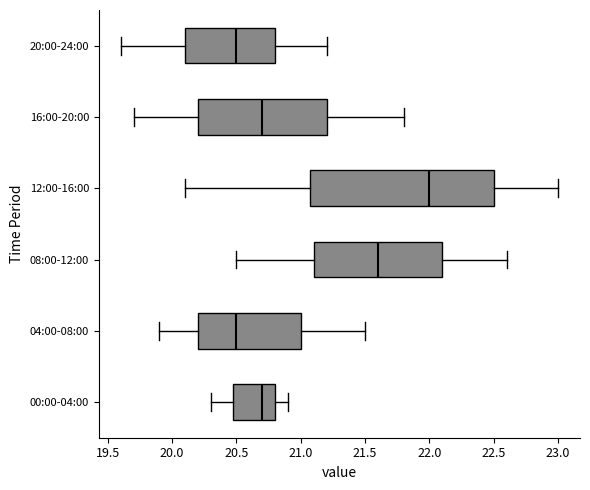

Reading bottom to top, transcribe this box plot: for each box, give where its median line is, the range the box spans, and where its two whiskers end, as read against the x-axis. The values are not printed on the chart, so give them approximately, as read against the axis.

00:00-04:00: median 20.7, box 20.5 to 20.8, whiskers 20.3 to 20.9
04:00-08:00: median 20.5, box 20.2 to 21.0, whiskers 19.9 to 21.5
08:00-12:00: median 21.6, box 21.1 to 22.1, whiskers 20.5 to 22.6
12:00-16:00: median 22.0, box 21.1 to 22.5, whiskers 20.1 to 23.0
16:00-20:00: median 20.7, box 20.2 to 21.2, whiskers 19.7 to 21.8
20:00-24:00: median 20.5, box 20.1 to 20.8, whiskers 19.6 to 21.2